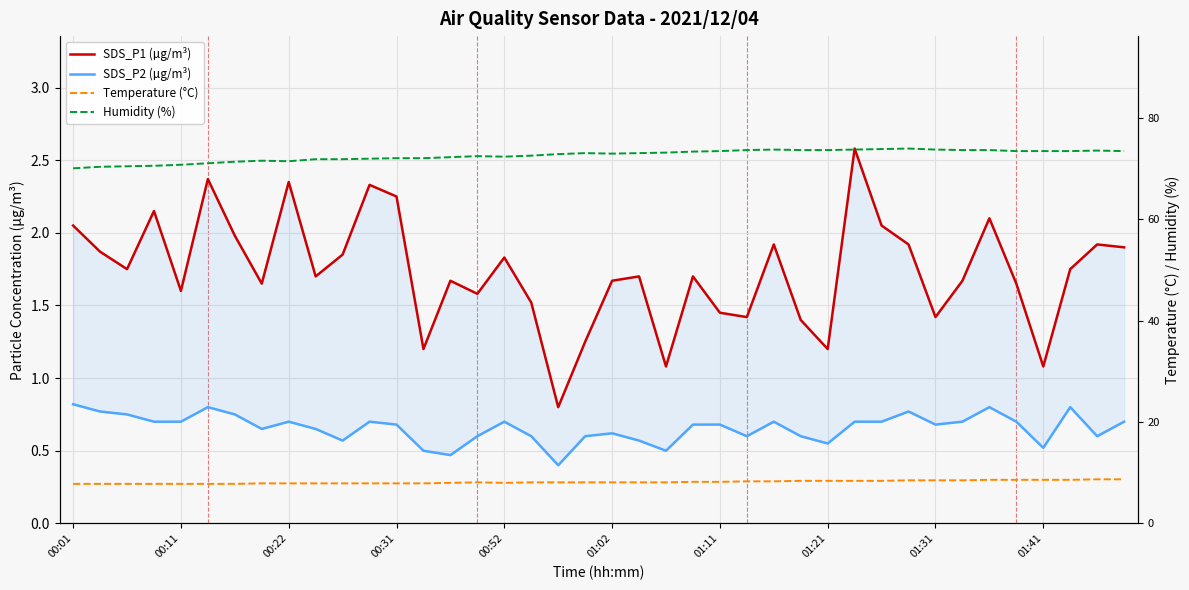

What is the total value across all series at 00:11?

80.9